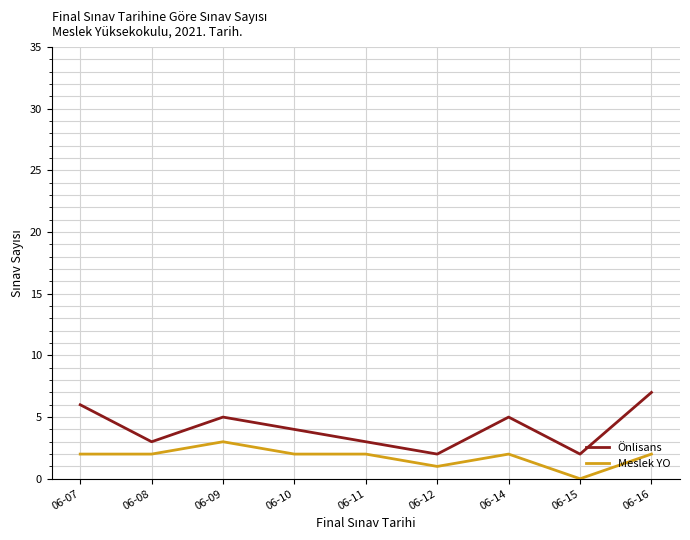

What is the difference between the maximum and minimum values in the Meslek YO series?

3